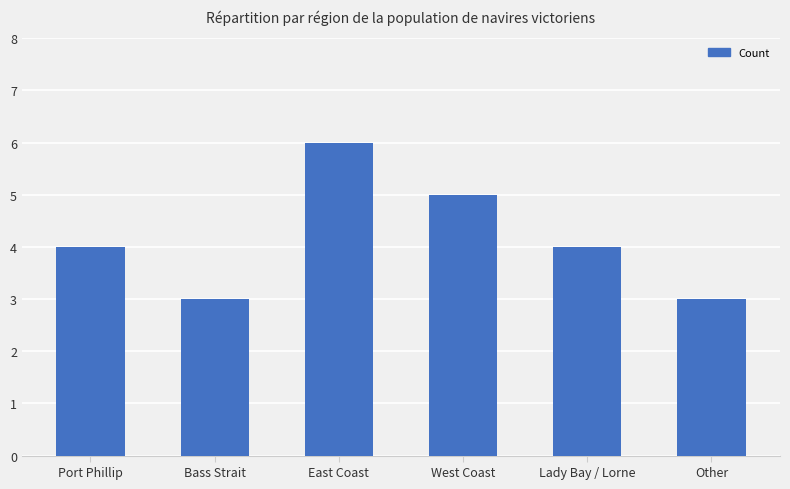

How many values are between 3 and 5?

5